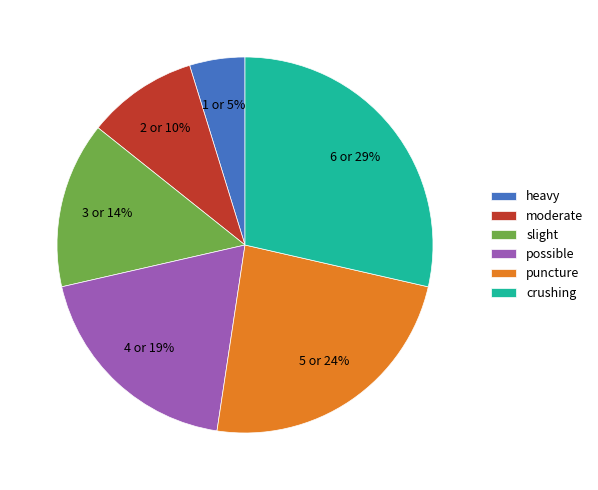

Which has a higher value, puncture or possible?

puncture